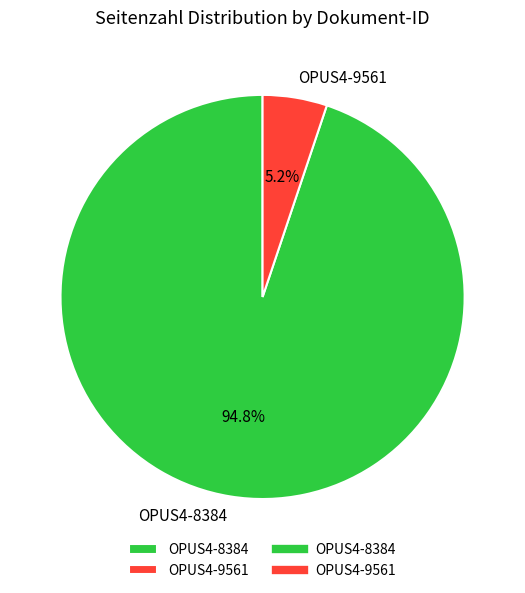

What is the largest slice in the pie chart?

OPUS4-8384